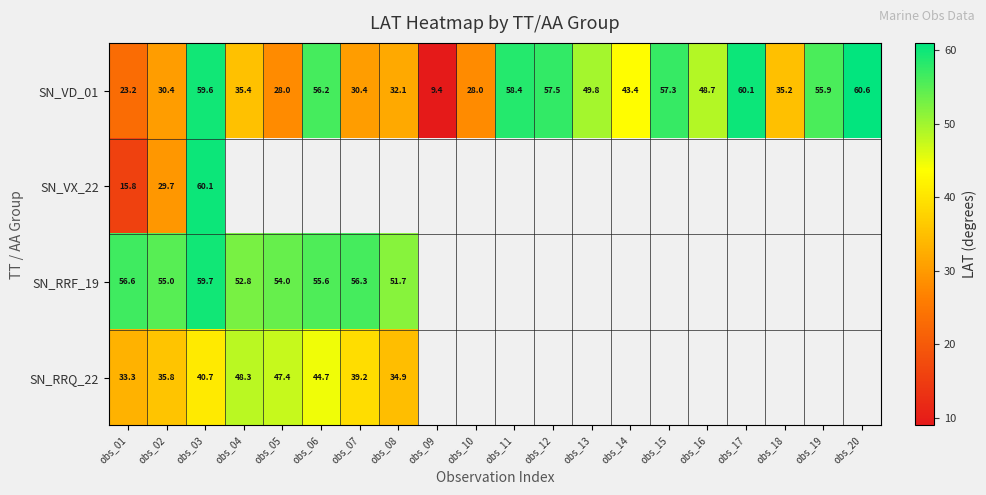

What is the difference between the maximum and second lowest values in the SN_VD_01 series?

37.4